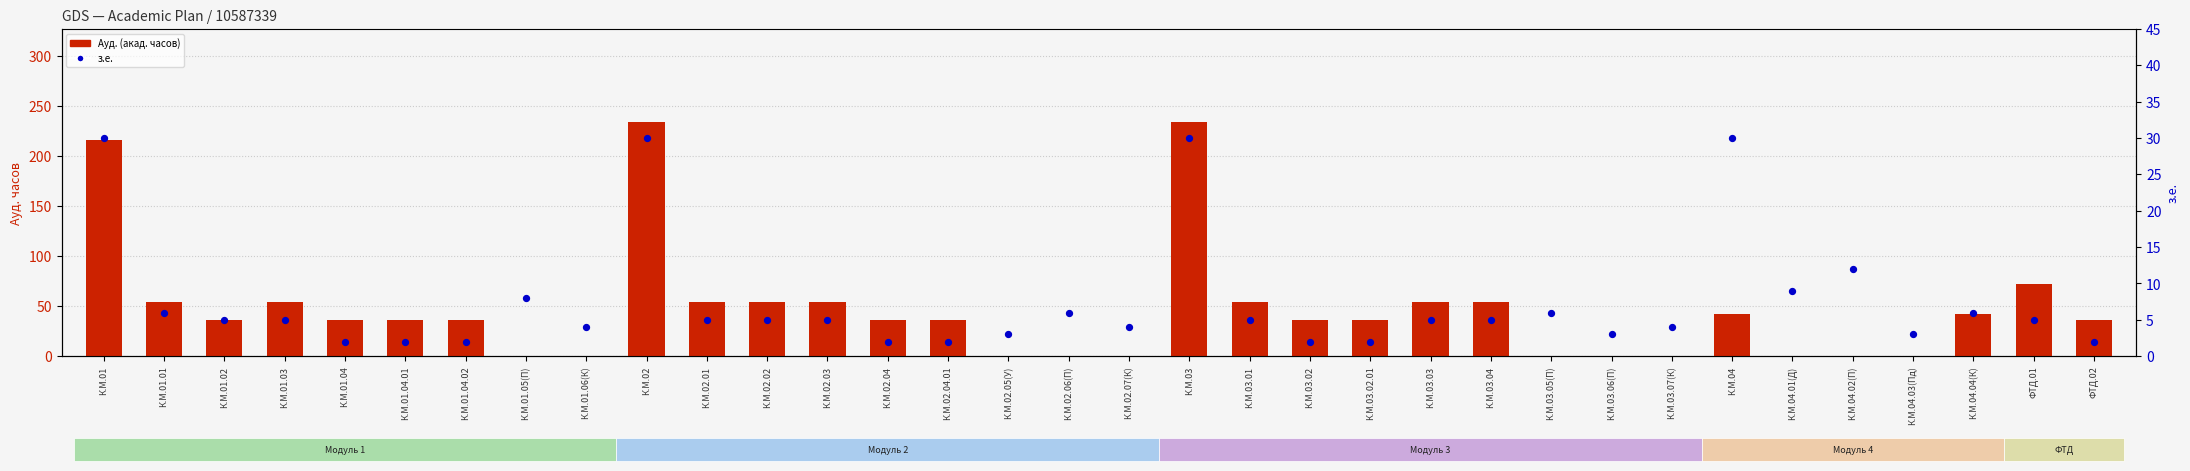

What are all the series names shown in the legend?

Ауд. (акад. часов), з.е.